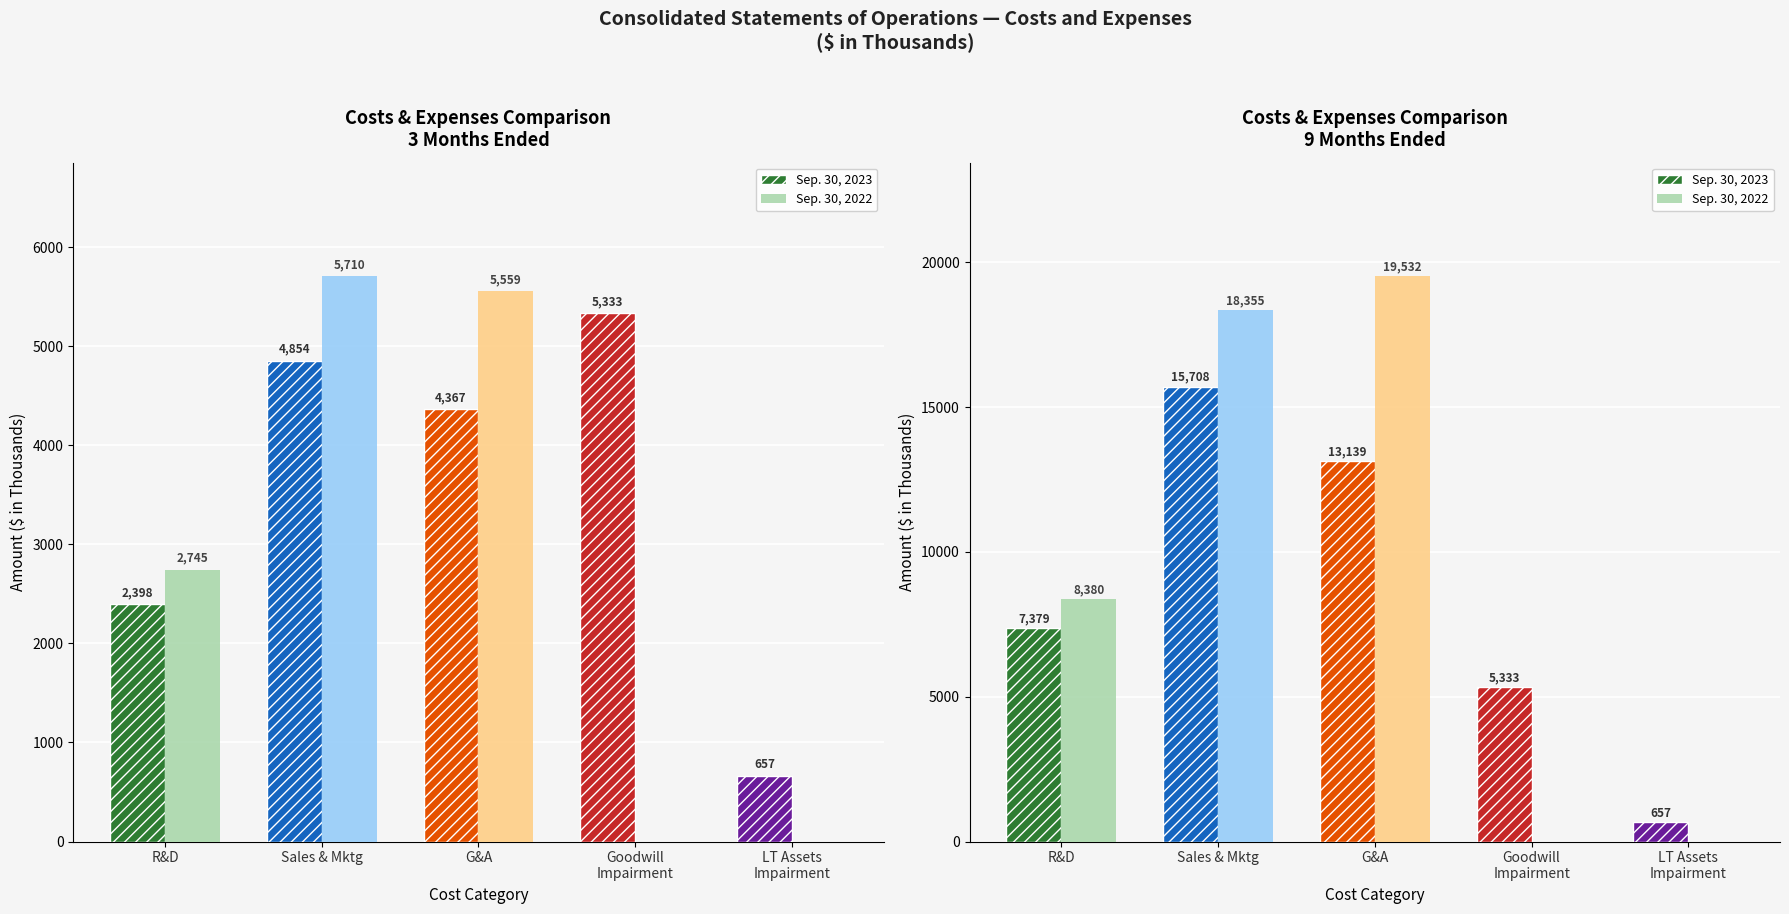

What is the difference between the maximum and second lowest values in the Sep. 30, 2022 series?

19532